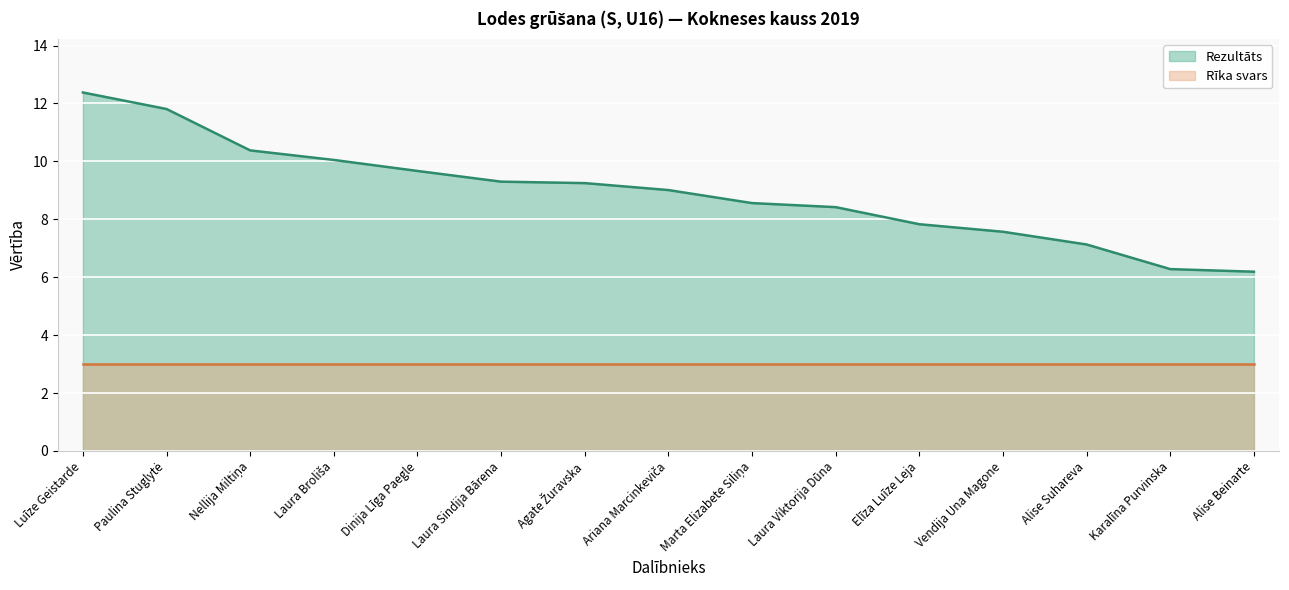

Read the value at Alise Suhareva.

7.1